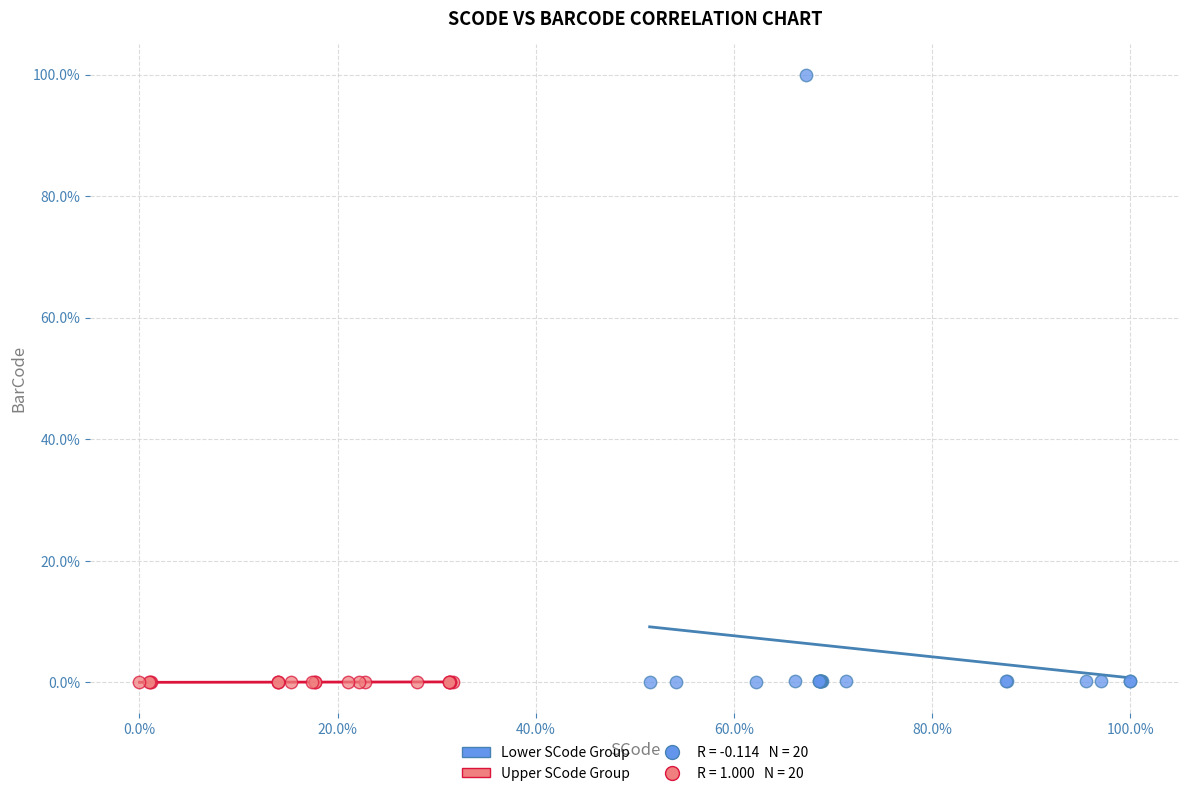

Which series has the largest Y range (max minus min)?

Lower SCode Group